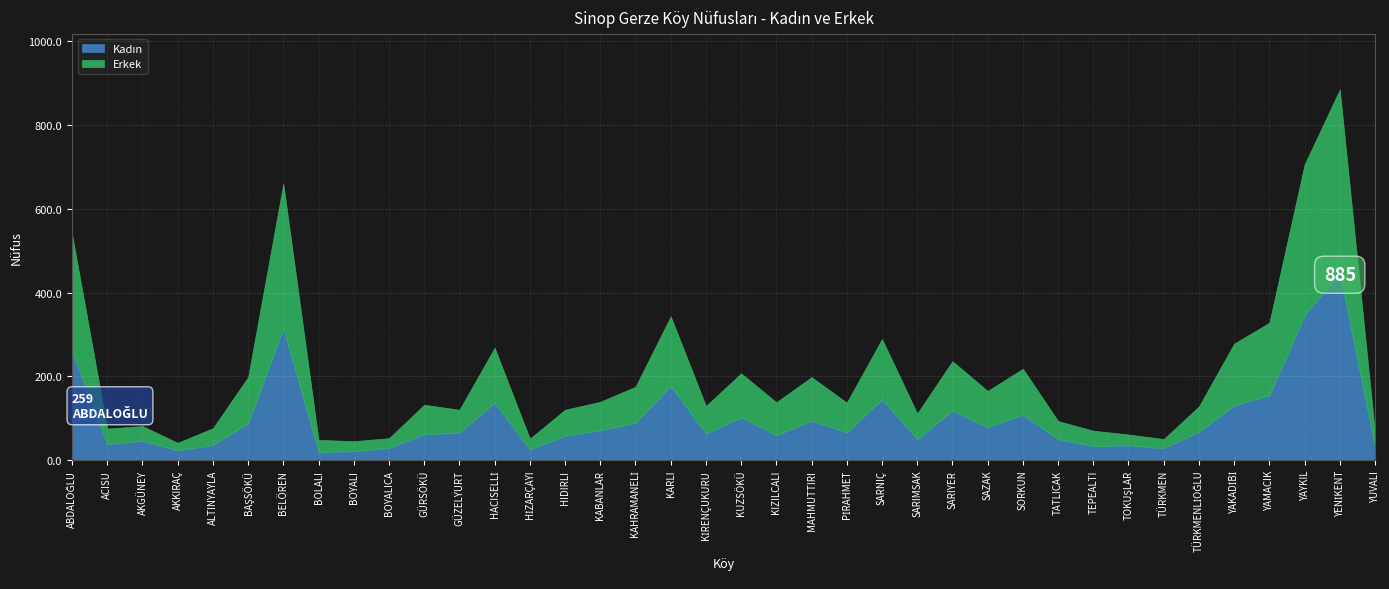

Is it true that Erkek equals 109 at PİRAHMET?

False